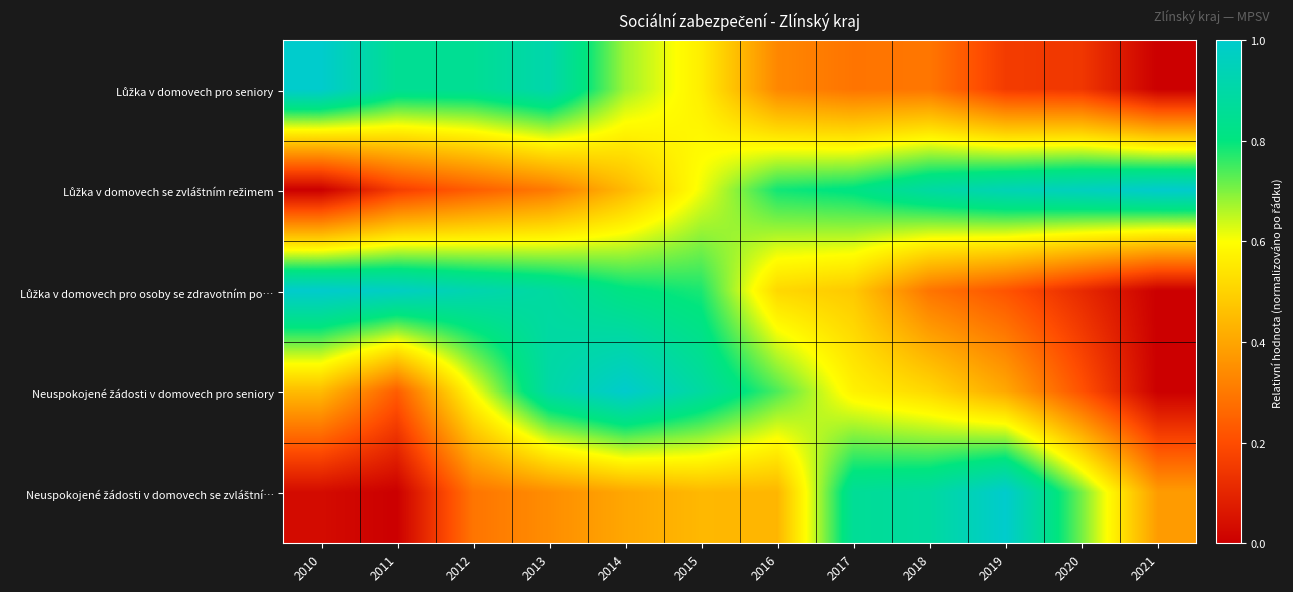

Which category has the highest value across all series?

2010